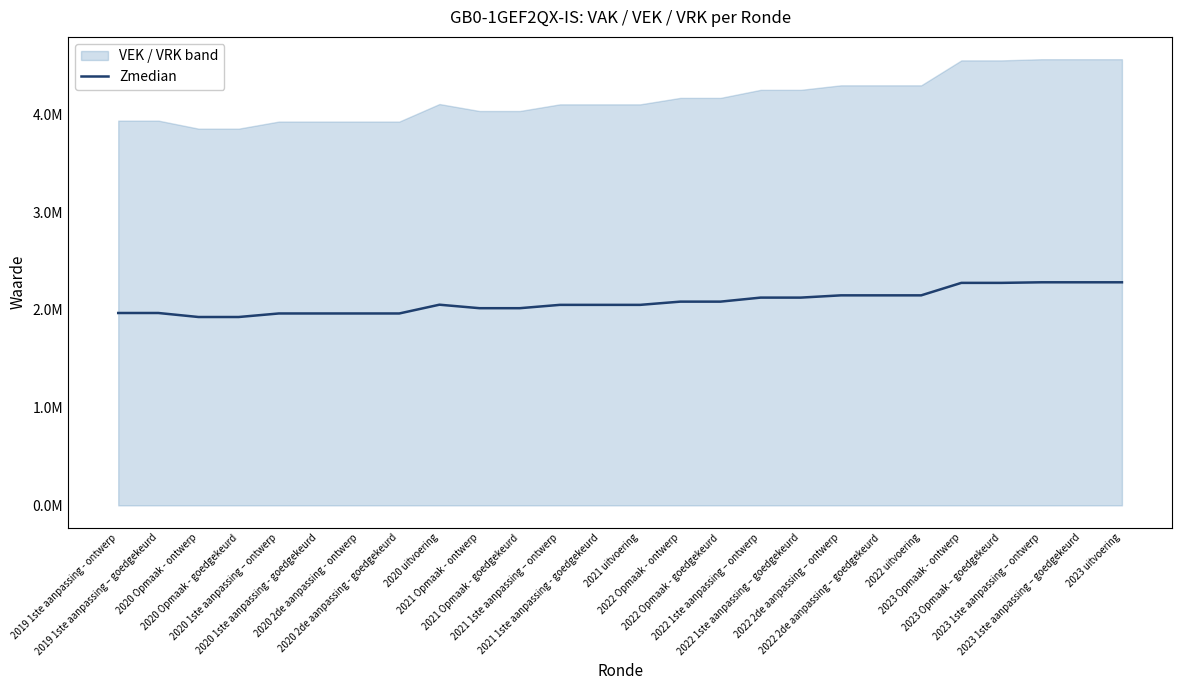

Count the number of values greater than 2054054.

13